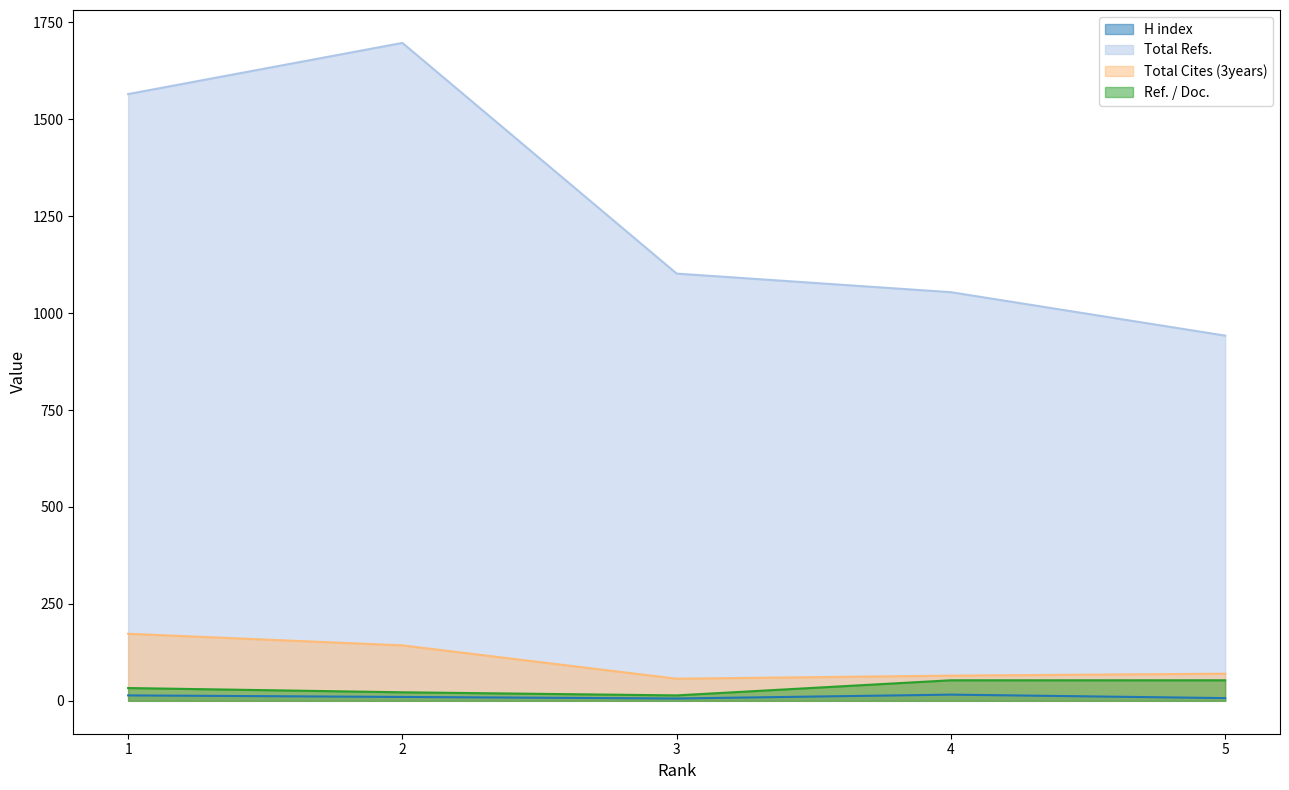

Reading left to right, list all the values displayed in this chart.

H index: 14	10	6	16	7
Total Refs.: 1565	1697	1102	1054	942
Total Cites (3years): 173	143	57	65	70
Ref. / Doc.: 33	22	14	53	53